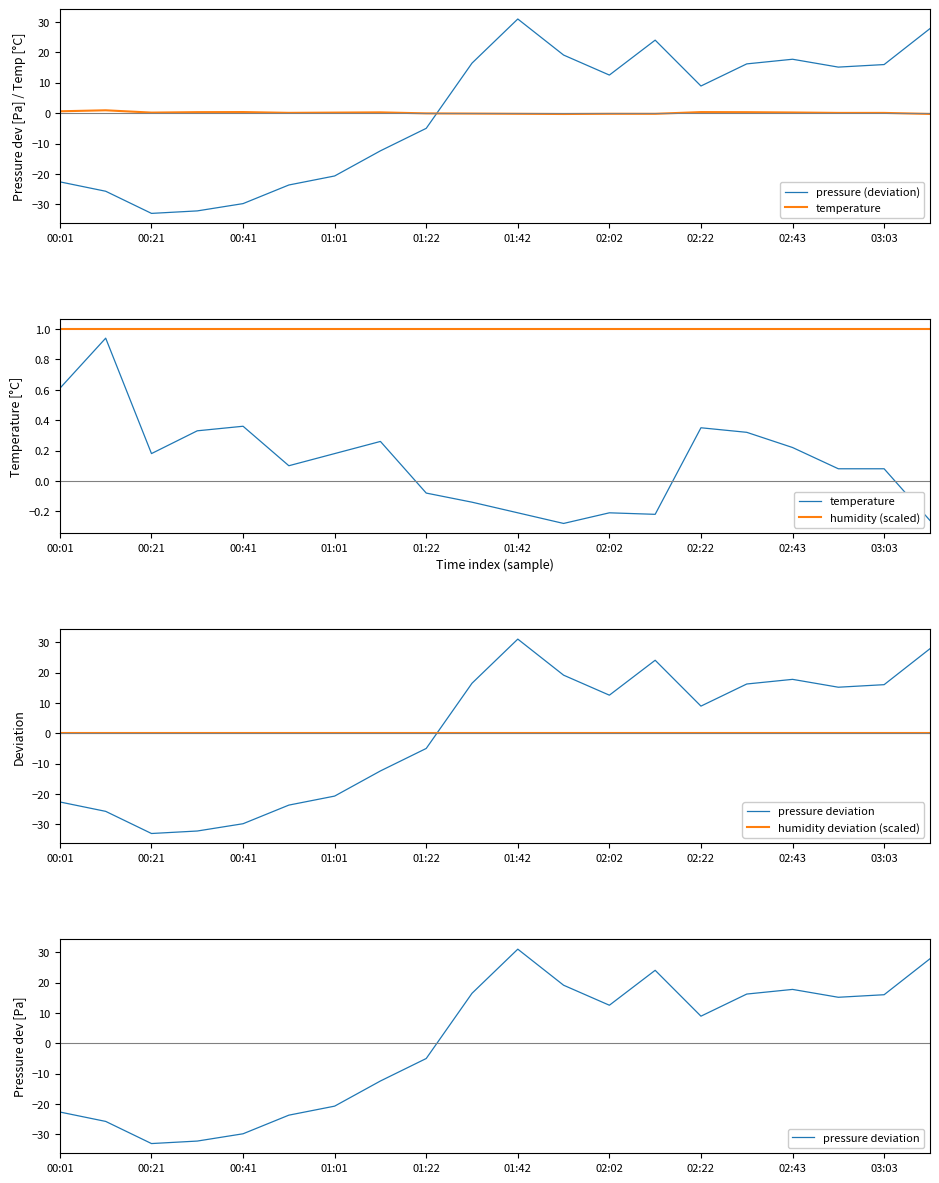

What is the minimum value shown in the chart?

-33.0